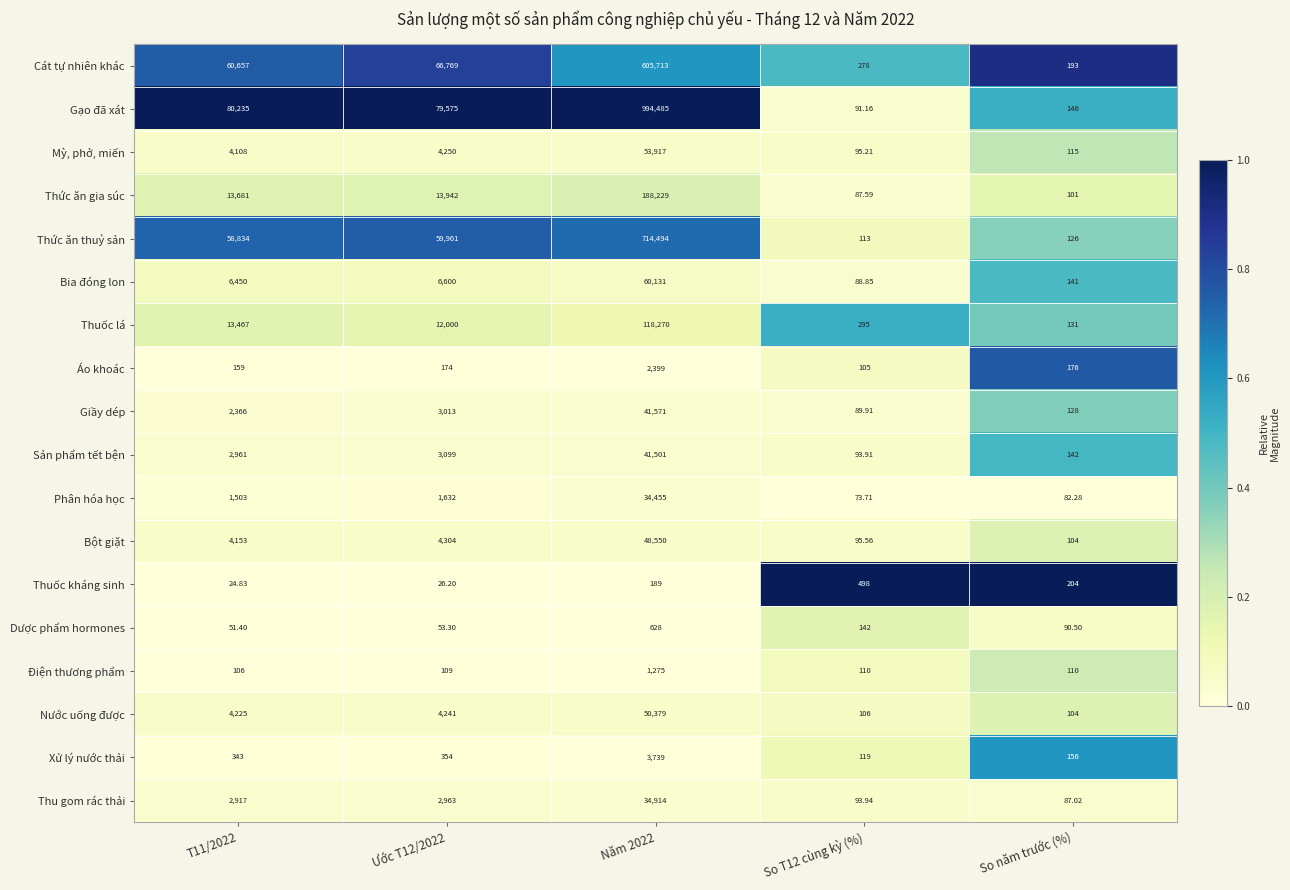

Rank the series at So T12 cùng kỳ (%) from highest to lowest value.

Thuốc kháng sinh, Thuốc lá, Cát tự nhiên khác, Dược phẩm hormones, Xử lý nước thải, Thức ăn thuỷ sản, Điện thương phẩm, Nước uống được, Áo khoác, Bột giặt, Mỳ, phở, miến, Thu gom rác thải, Sản phẩm tết bện, Gạo đã xát, Giầy dép, Bia đóng lon, Thức ăn gia súc, Phân hóa học